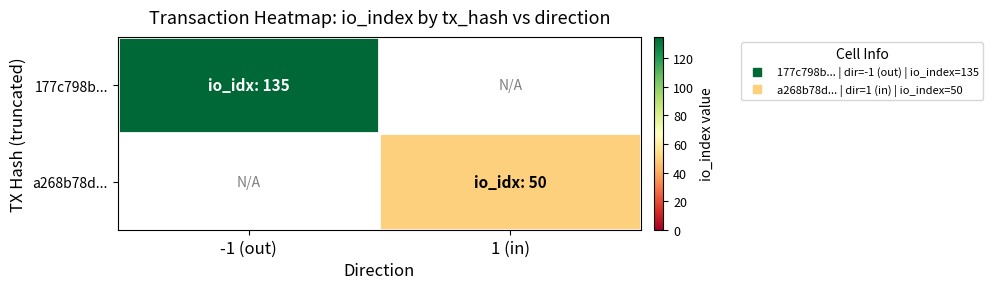

Rank the categories by a268b78d... value from lowest to highest.

-1 (out), 1 (in)